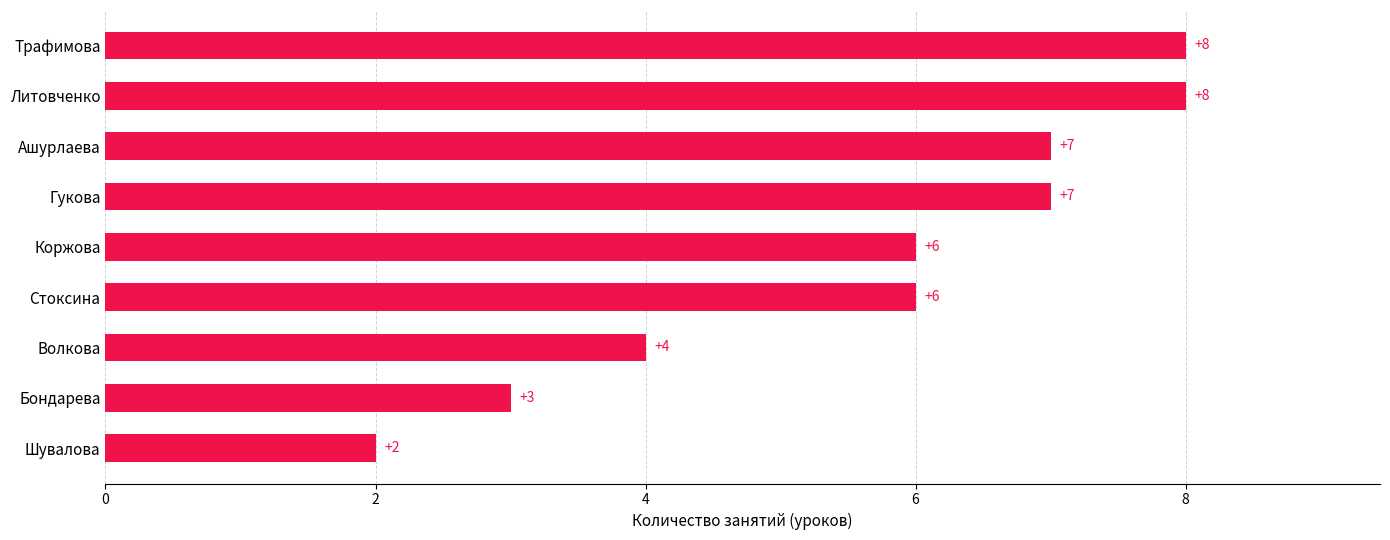

Are the bars grouped side by side (vs. stacked)?

No